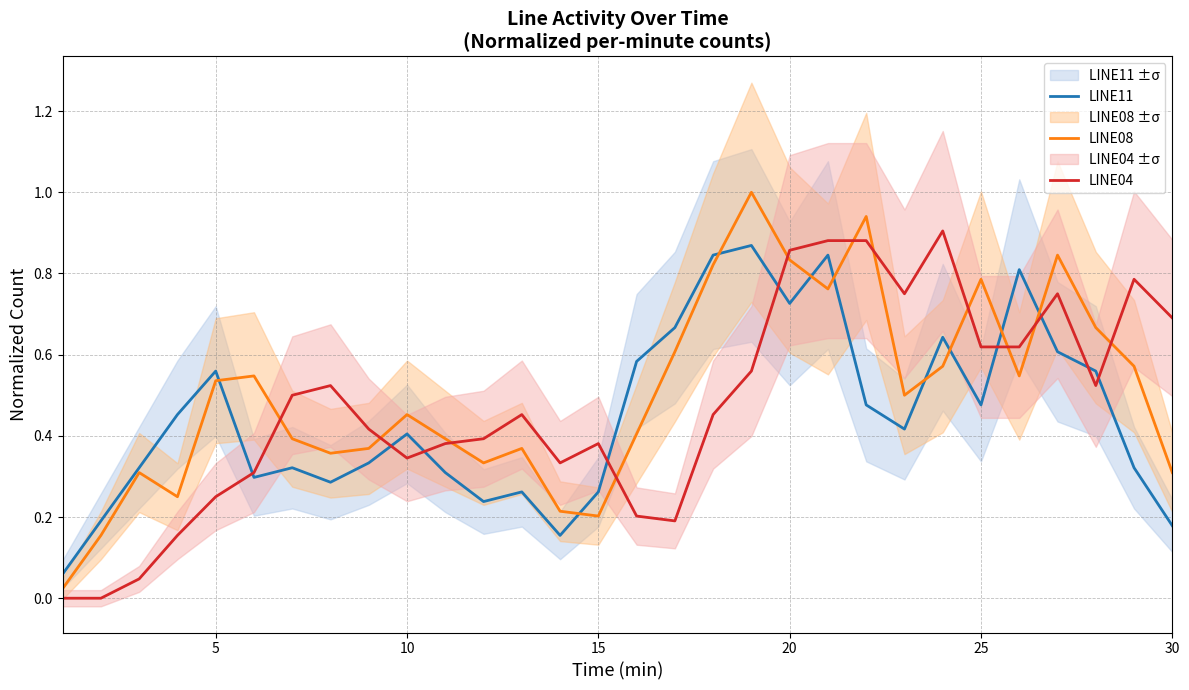

The LINE11 series shows 0.5 at 20. True or false?

False